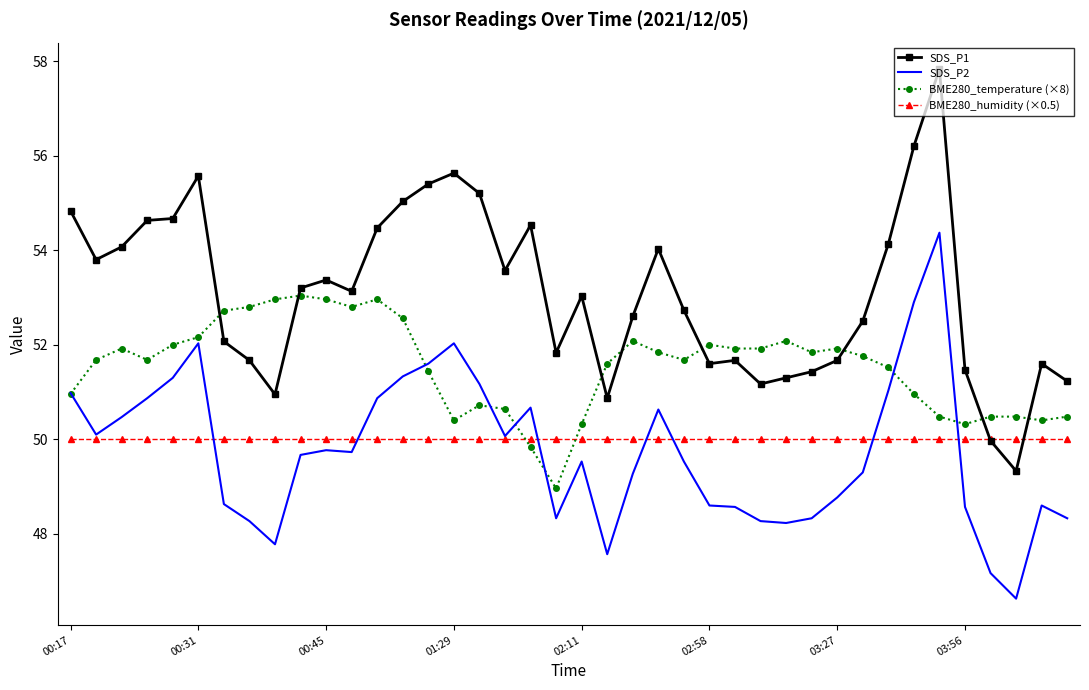

Which series has the largest total across all categories?

SDS_P1